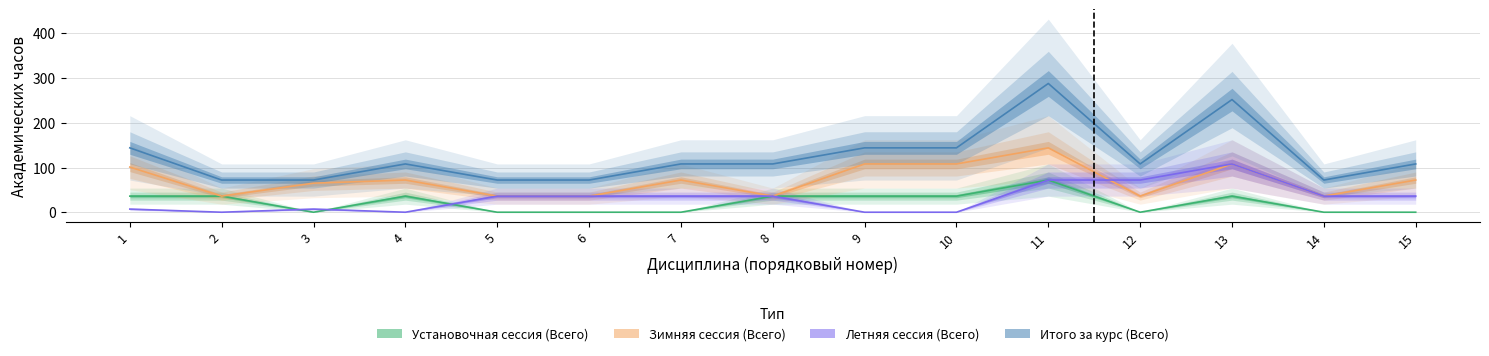

Reading left to right, transcribe all the data shown in this chart.

Установочная сессия (Всего): 1=36	2=36	3=0	4=36	5=0	6=0	7=0	8=36	9=36	10=36	11=72	12=0	13=36	14=0	15=0
Зимняя сессия (Всего): 1=101	2=36	3=65	4=72	5=36	6=36	7=72	8=36	9=108	10=108	11=144	12=36	13=108	14=36	15=72
Летняя сессия (Всего): 1=7	2=0	3=7	4=0	5=36	6=36	7=36	8=36	9=0	10=0	11=72	12=72	13=108	14=36	15=36
Итого за курс (Всего): 1=144	2=72	3=72	4=108	5=72	6=72	7=108	8=108	9=144	10=144	11=288	12=108	13=252	14=72	15=108